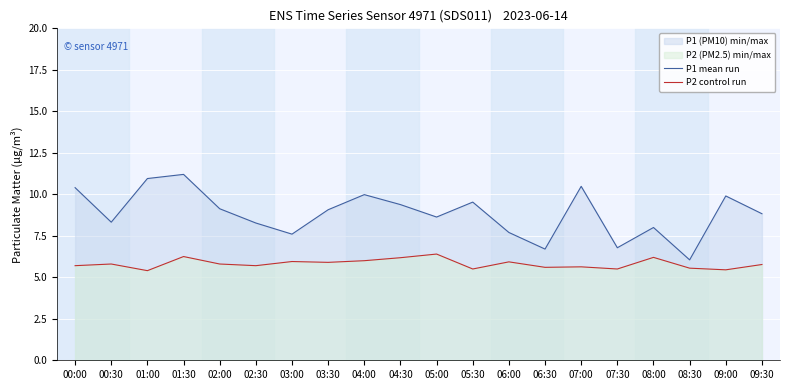

What is the value of the P2 control run point at the 20th from the left?

5.8